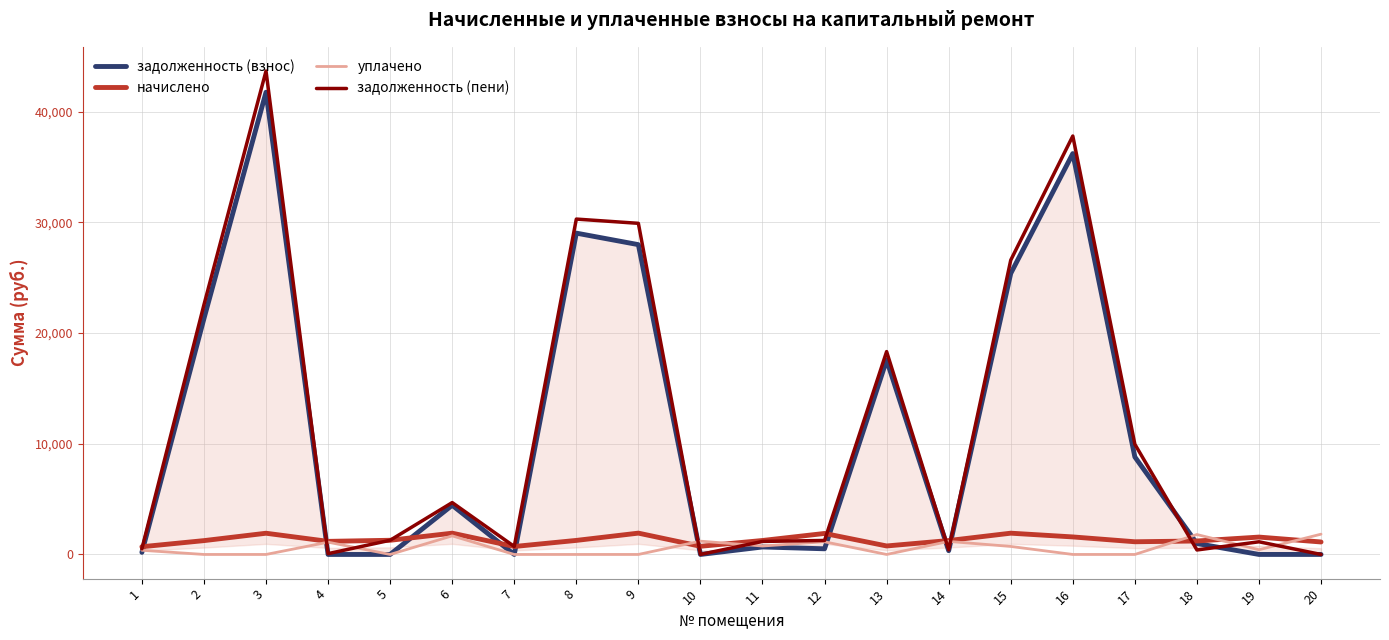

At which category is the sum across all series the highest?

3